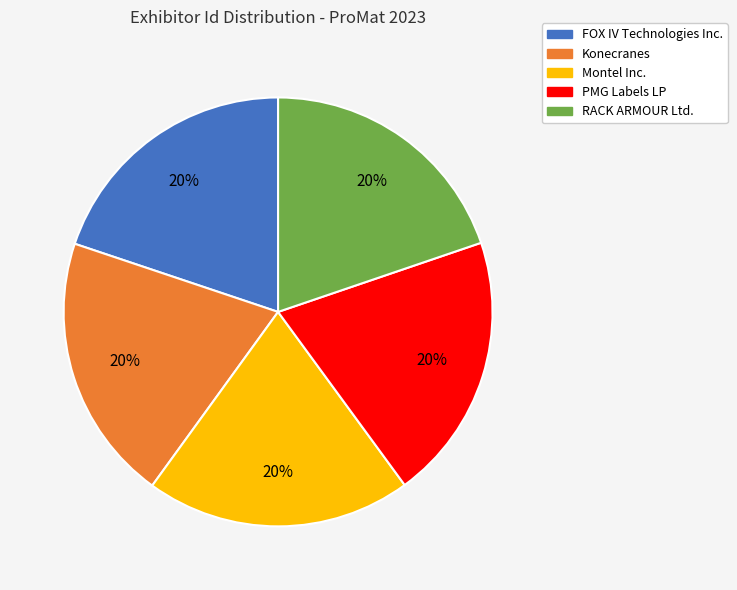

Is the sum of Konecranes and FOX IV Technologies Inc. greater than half?

No